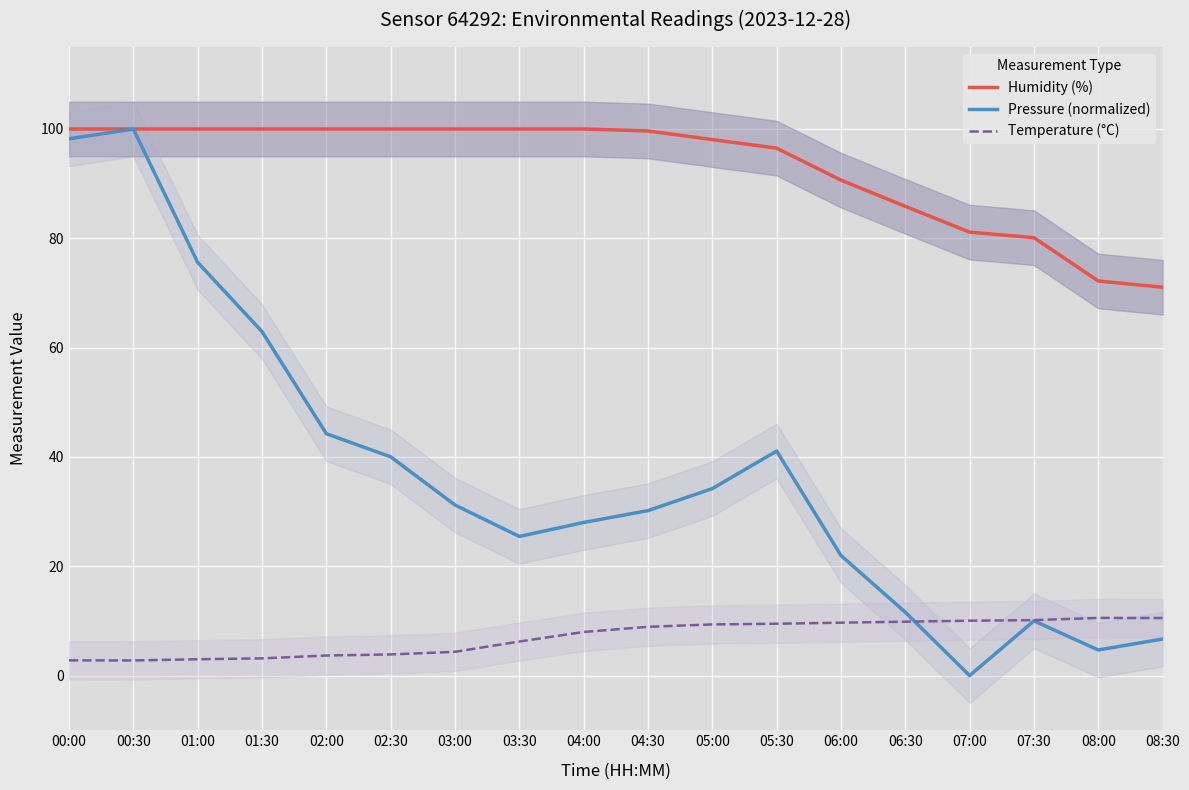

True or false: Temperature (°C) has a value of 17.9 at 08:30.

False